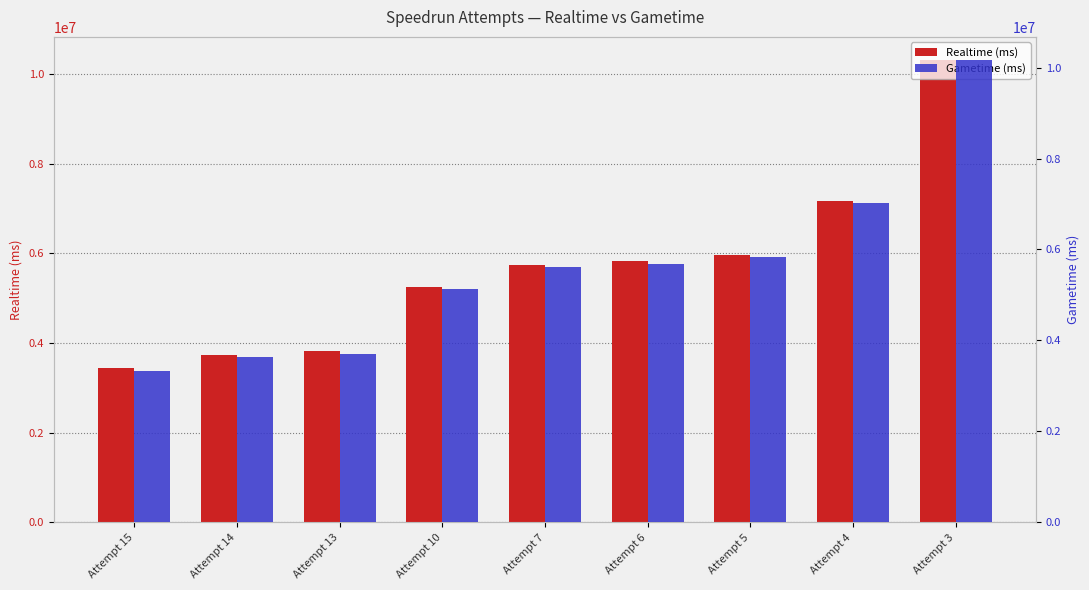

List the labels in order of Realtime (ms) value, largest first.

Attempt 3, Attempt 4, Attempt 5, Attempt 6, Attempt 7, Attempt 10, Attempt 13, Attempt 14, Attempt 15